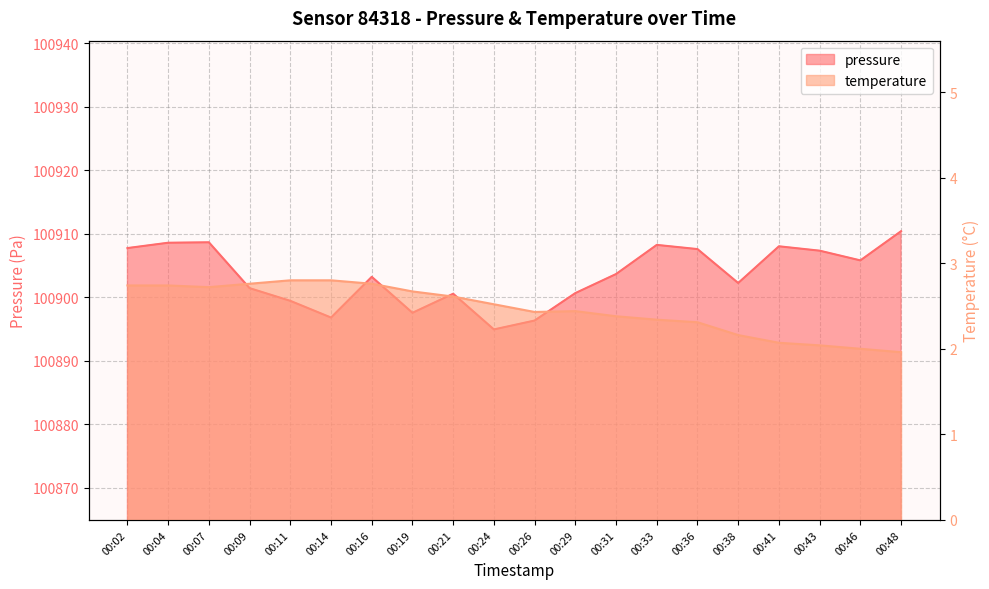

Which series has the largest range (max minus min)?

pressure